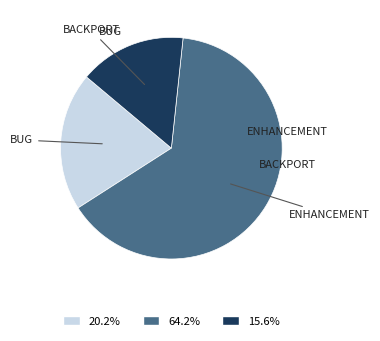

Approximately how many times larger is the value at 64.2% compared to 20.2%?

3.2